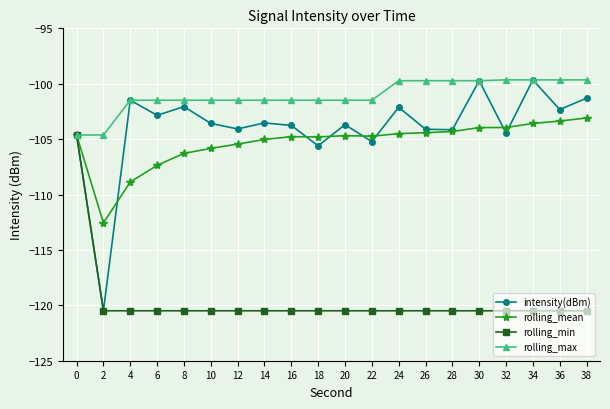

At which label does intensity(dBm) first exceed -103?

4